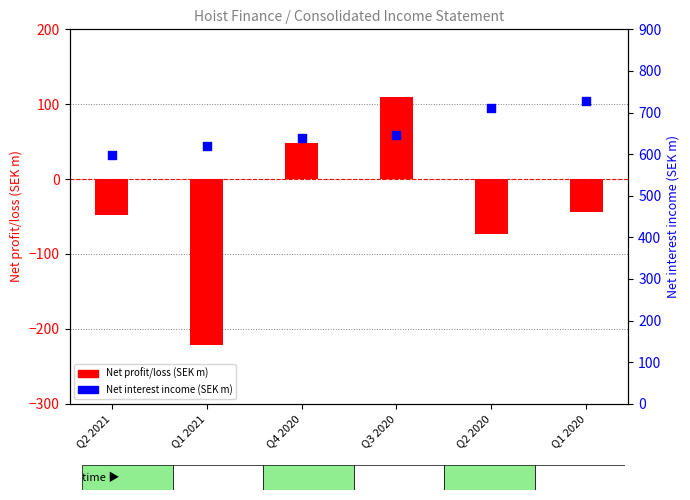

At which category is the sum across all series the highest?

Q3 2020